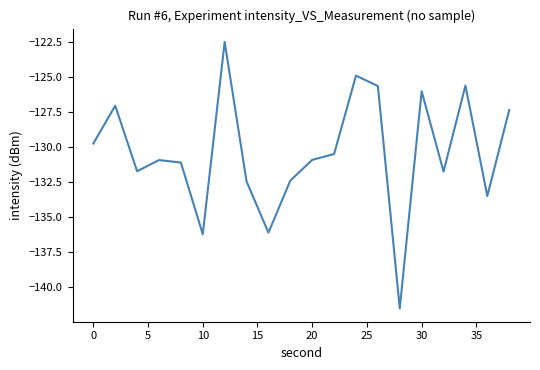

What is the maximum value shown in the chart?

-122.5